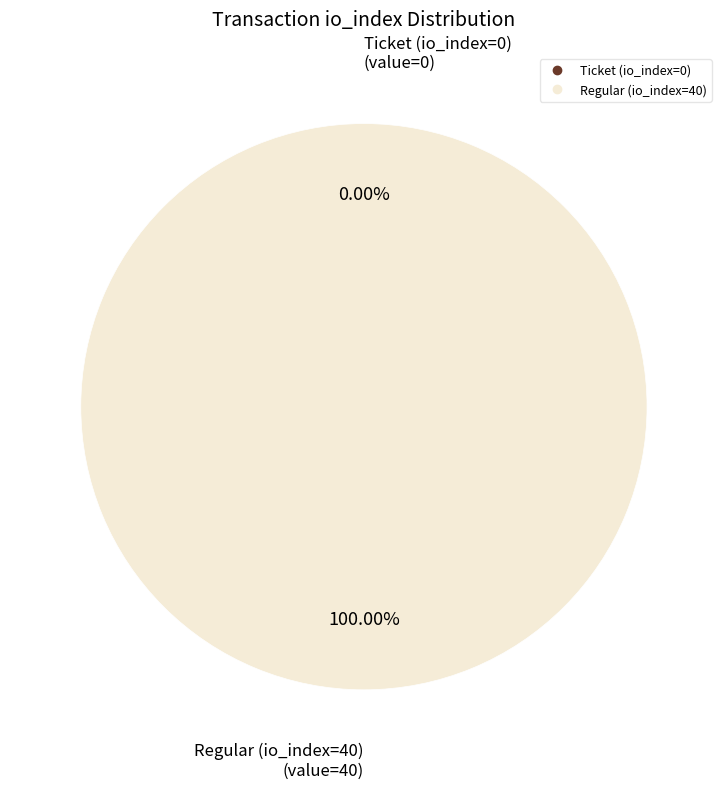

Is there any slice that represents more than half of the pie?

Yes